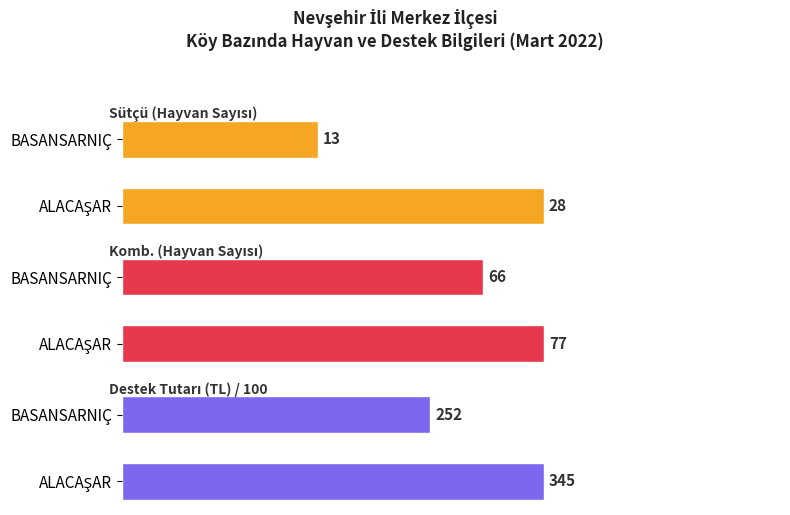

At how many categories does at least one series exceed 4855?

2